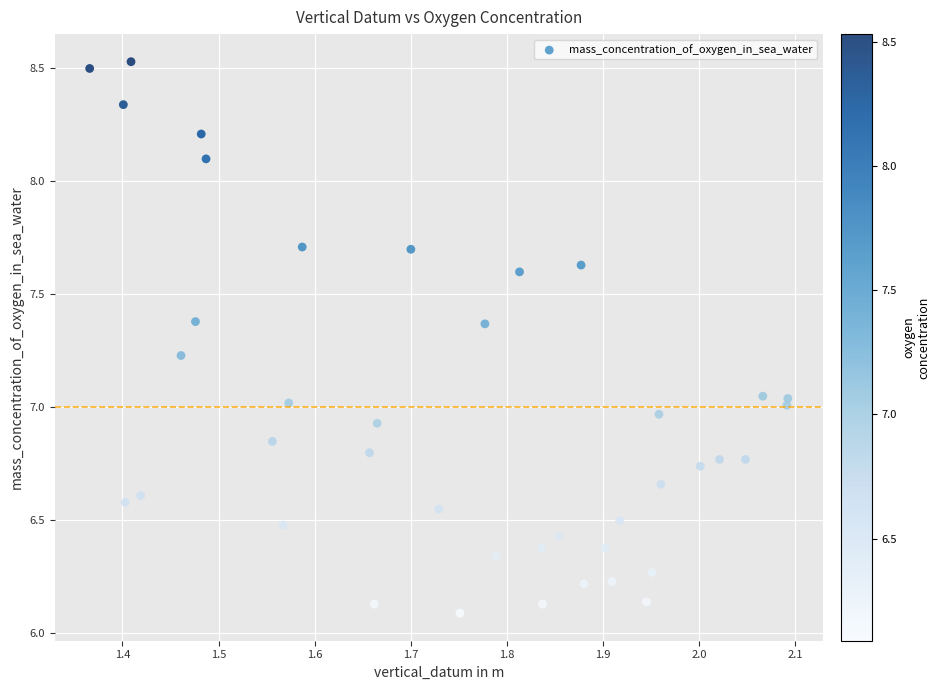

What is the range of X values (max minus min)?

0.7